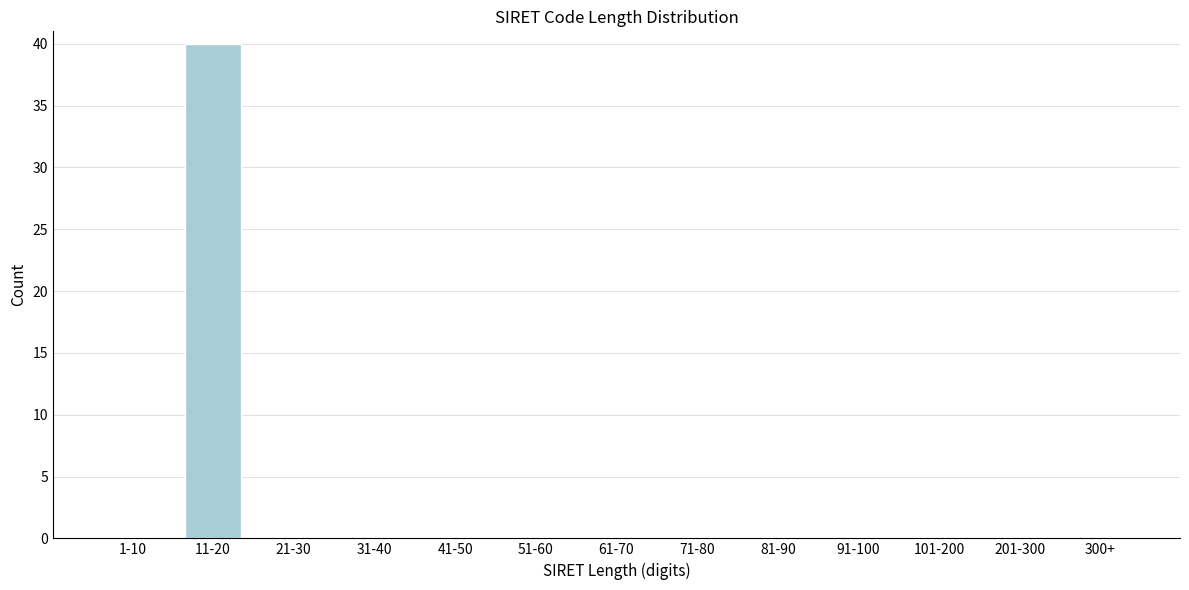

Reading right to left, what are all the values shown in this chart?

300+=0	201-300=0	101-200=0	91-100=0	81-90=0	71-80=0	61-70=0	51-60=0	41-50=0	31-40=0	21-30=0	11-20=40	1-10=0